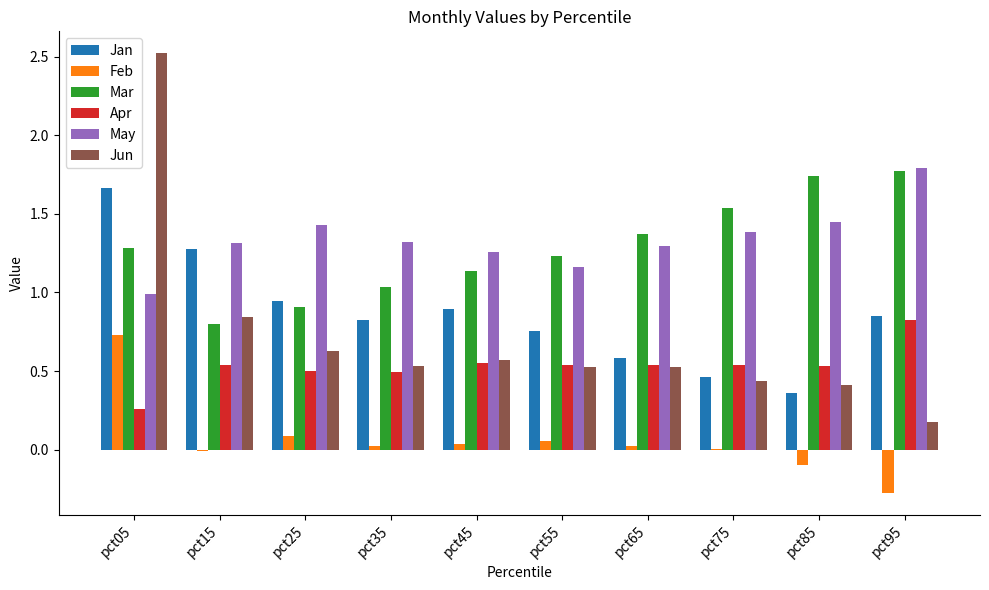

True or false: Apr has a value of 0.5 at pct55.

True